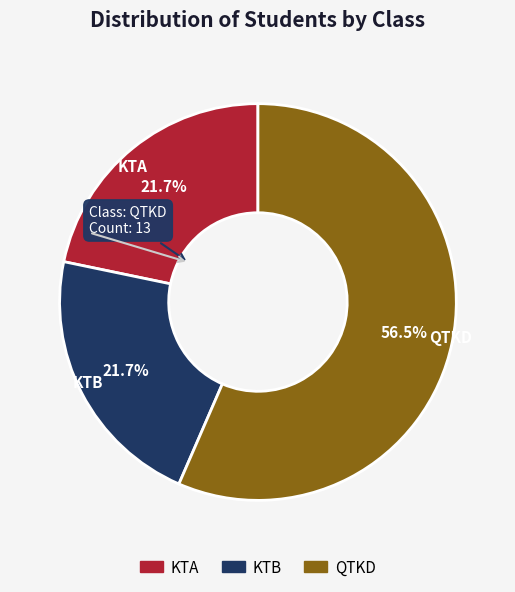

Does KTB represent more than half of the total?

No